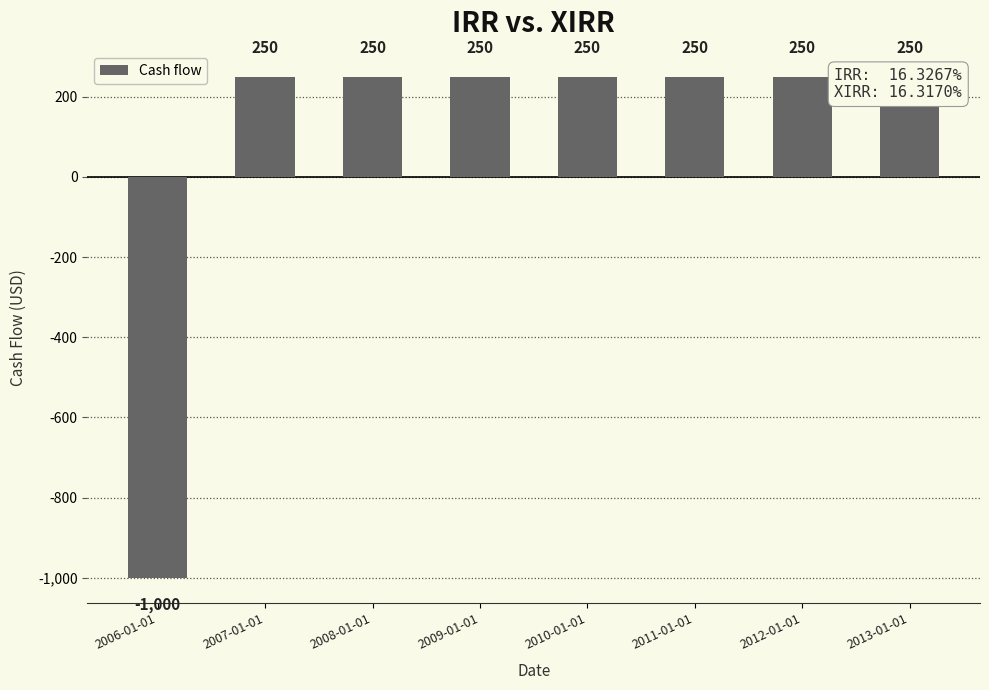

Reading right to left, what are all the values shown in this chart?

250	250	250	250	250	250	250	-1000